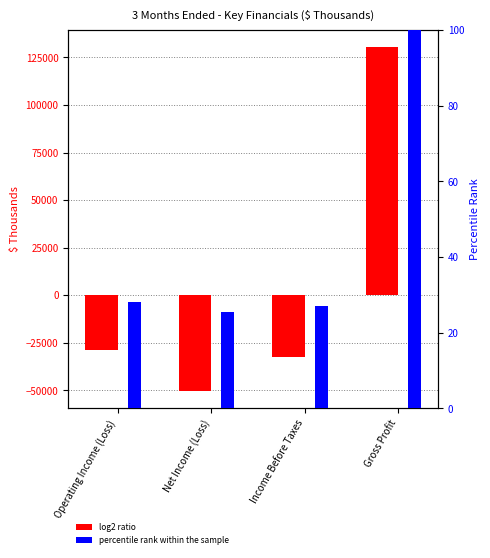

How many values in 3M Dec 2018 are above zero?

1